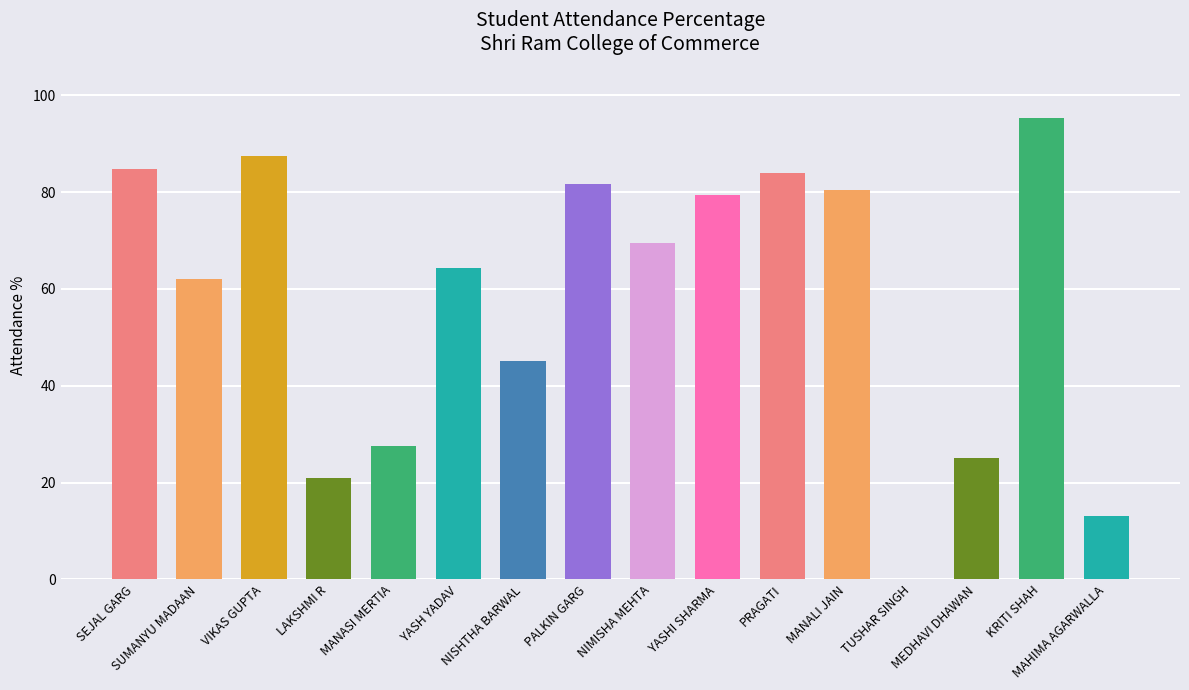

How many series are shown in this chart?

1